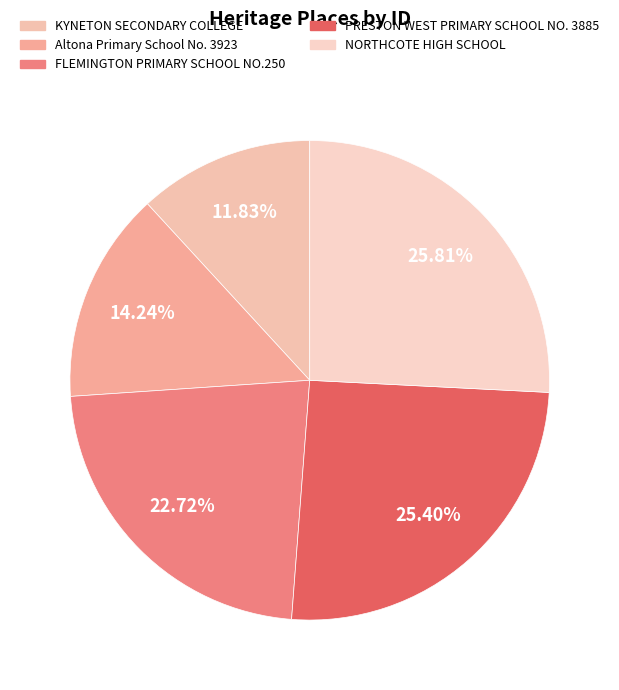

What is the change in value from KYNETON SECONDARY COLLEGE to NORTHCOTE HIGH SCHOOL?

+14696